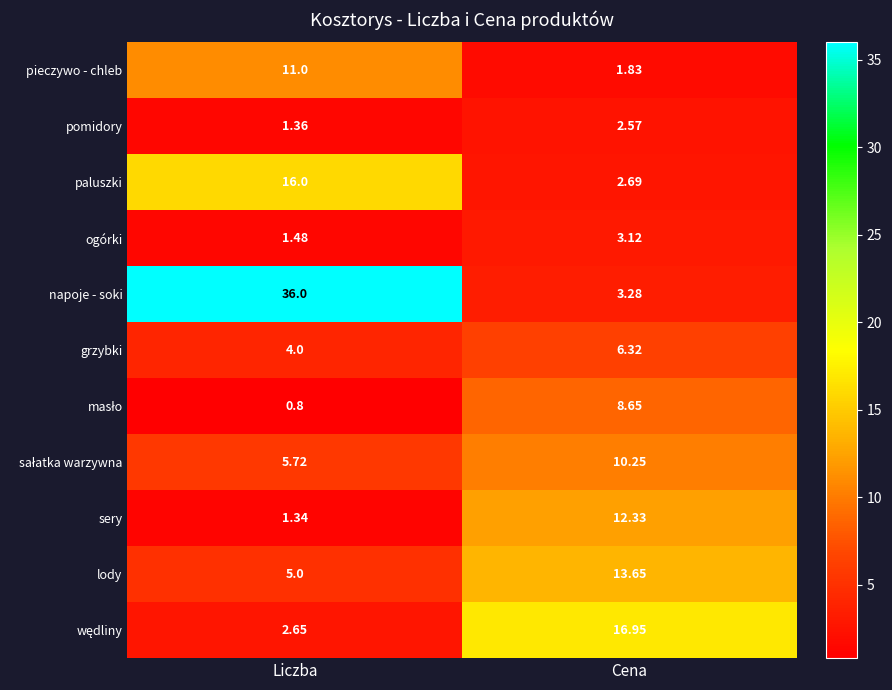

At how many categories does at least one series exceed 4?

2